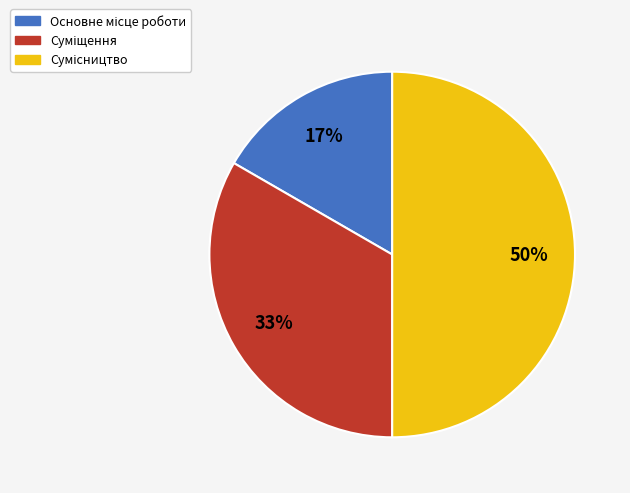

Count the number of slices in the pie.

3